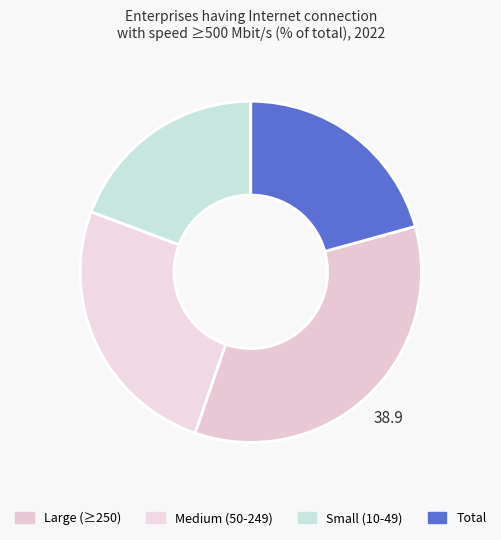

How many slices are in this pie chart?

4